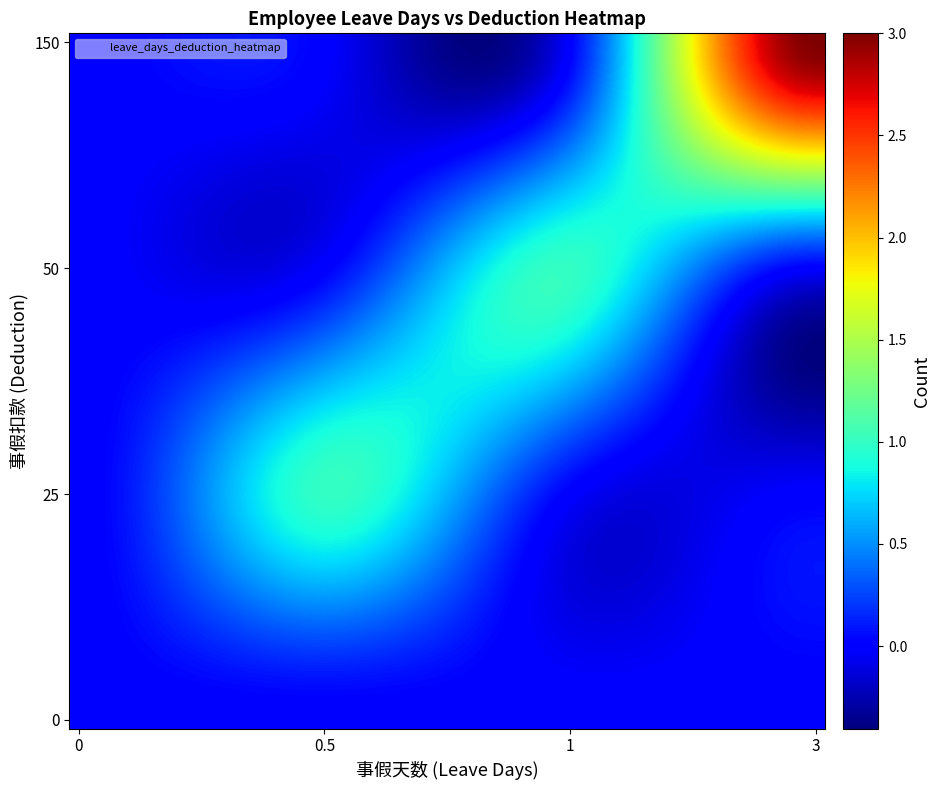

At how many categories does at least one series exceed 0?

40